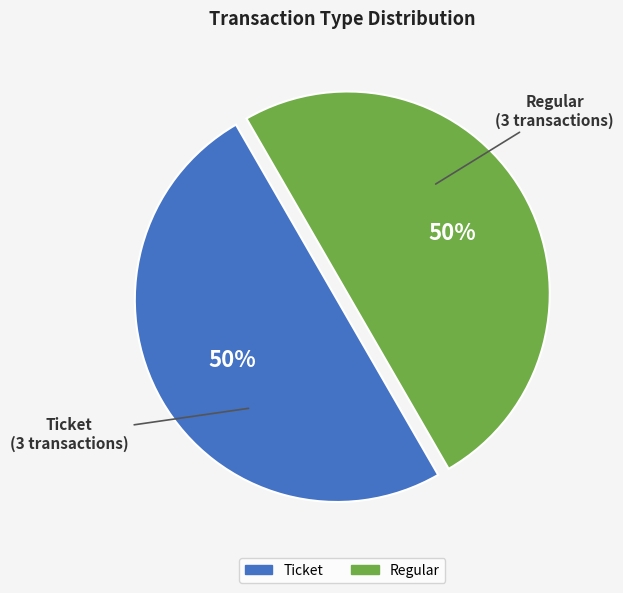

To the nearest percent, what is the difference between the largest and smallest slice percentages?

0%